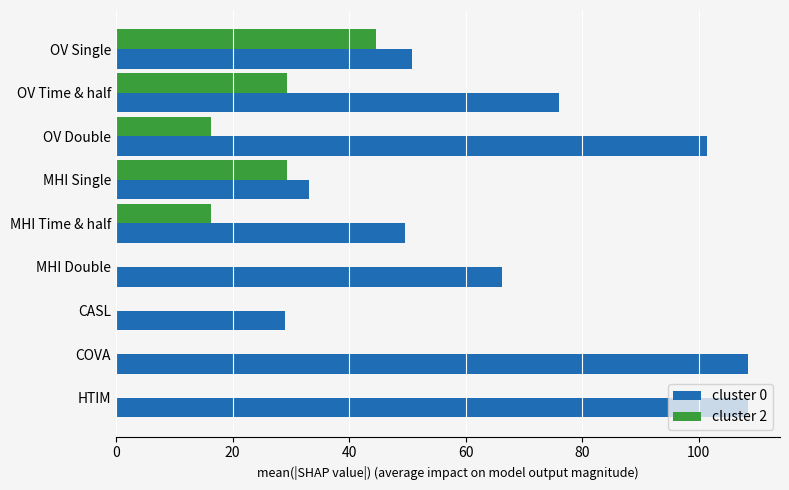

At which category is the sum across all series the highest?

OV Double